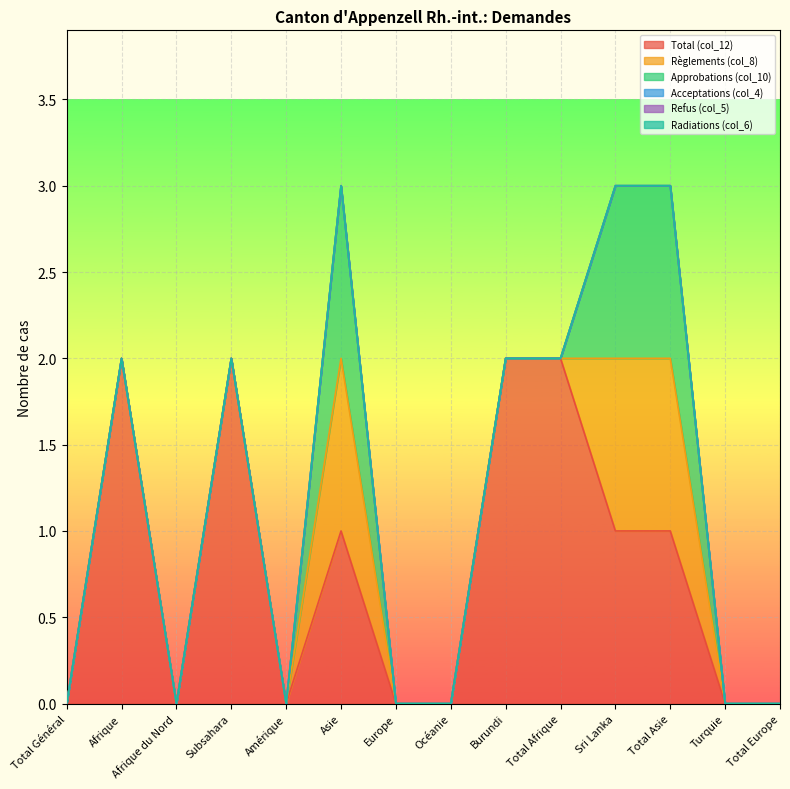

Reading right to left, what are all the values shown in this chart?

Total (col_12): 0	0	1	1	2	2	0	0	1	0	2	0	2	0
Règlements (col_8): 0	0	1	1	0	0	0	0	1	0	0	0	0	0
Approbations (col_10): 0	0	1	1	0	0	0	0	1	0	0	0	0	0
Acceptations (col_4): 0	0	0	0	0	0	0	0	0	0	0	0	0	0
Refus (col_5): 0	0	0	0	0	0	0	0	0	0	0	0	0	0
Radiations (col_6): 0	0	0	0	0	0	0	0	0	0	0	0	0	0